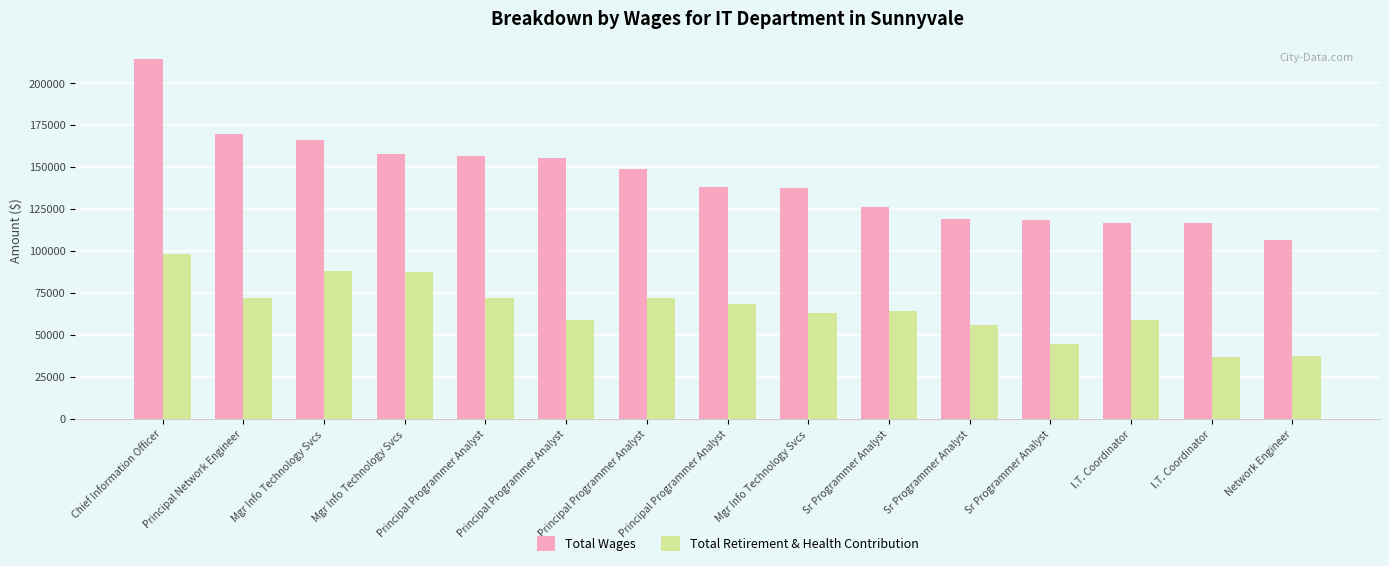

How many categories are shown in the chart?

15